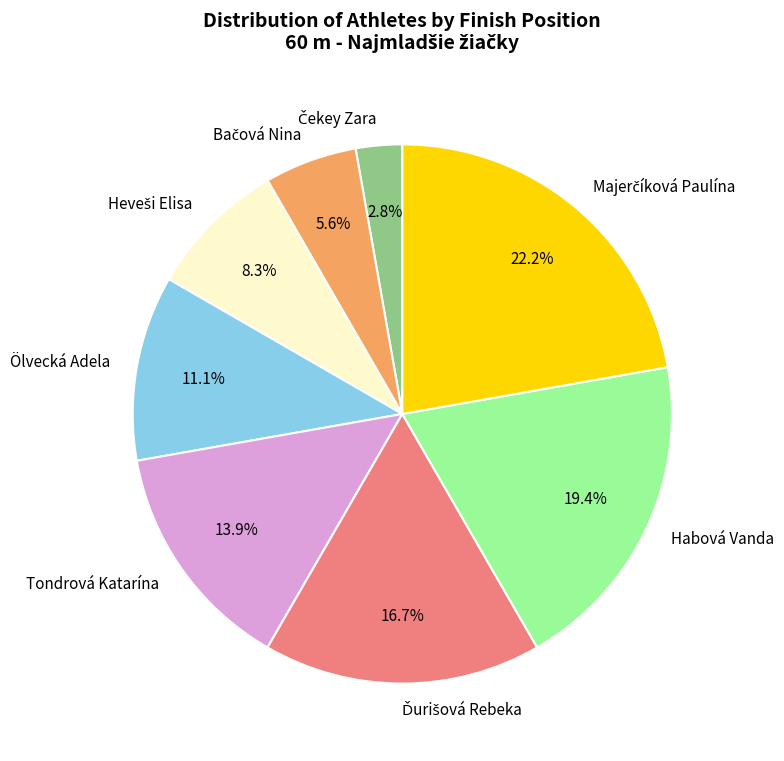

Count the number of slices in the pie.

8